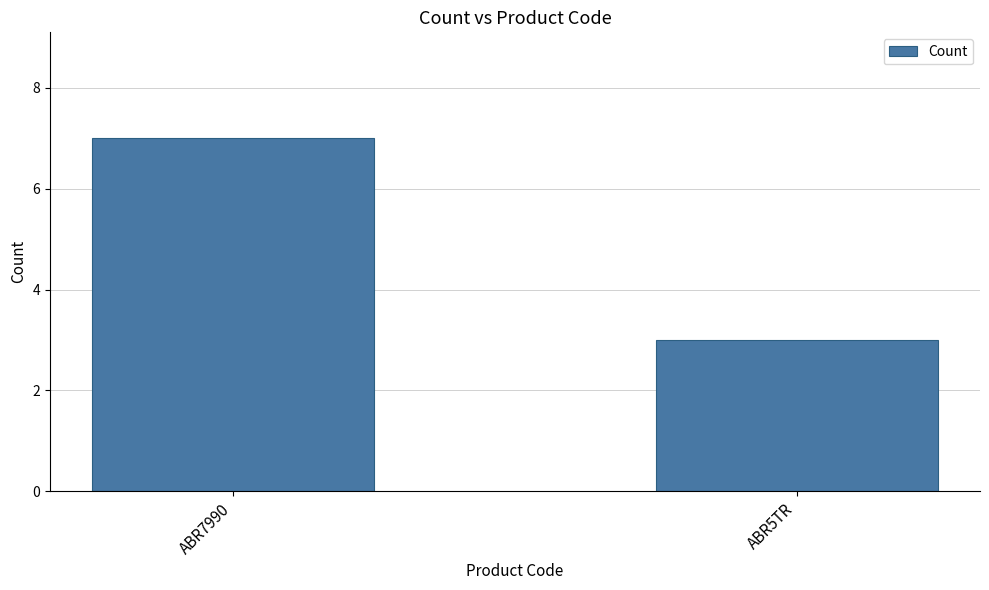

True or false: the data shows 3 at ABR5TR.

True